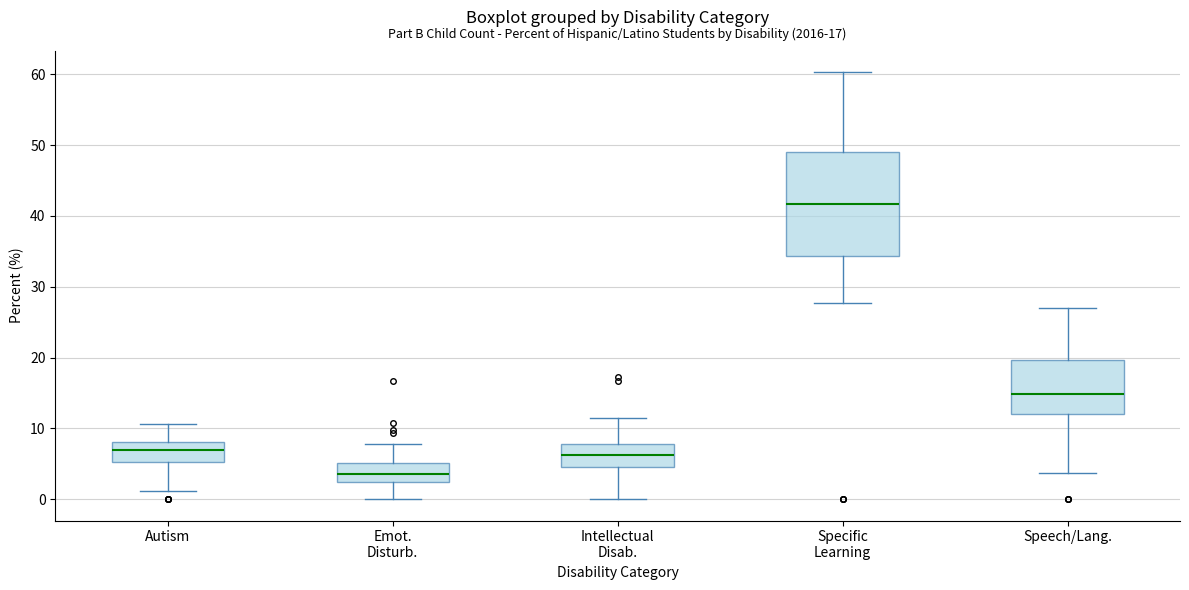

Reading left to right, read every box against the y-axis: the position of its median line, the range the box covers, and the ends of its whiskers. The values are not printed on the chart, so give them approximately, as read against the axis.

Autism: median 7, box 5 to 8, whiskers 1 to 11
Emot. Disturb.: median 4, box 2 to 5, whiskers 0 to 8
Intellectual Disab.: median 6, box 5 to 8, whiskers 0 to 12
Specific Learning: median 42, box 34 to 49, whiskers 28 to 60
Speech/Lang.: median 15, box 12 to 20, whiskers 4 to 27